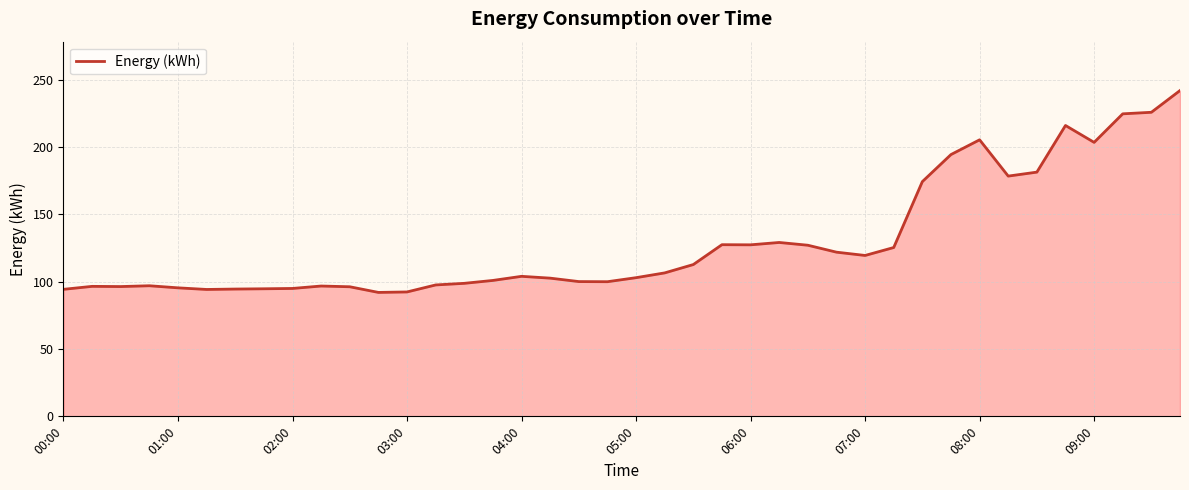

What is the maximum value shown in the chart?

242.0